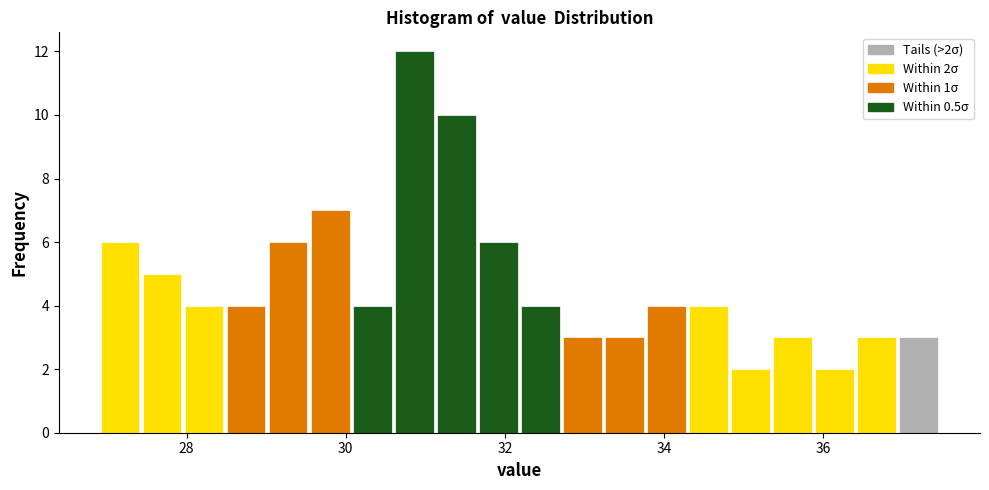

Around what value on the x-axis is the tallest bar? Give the approximate position of its centre, as read against the axis.

30.8